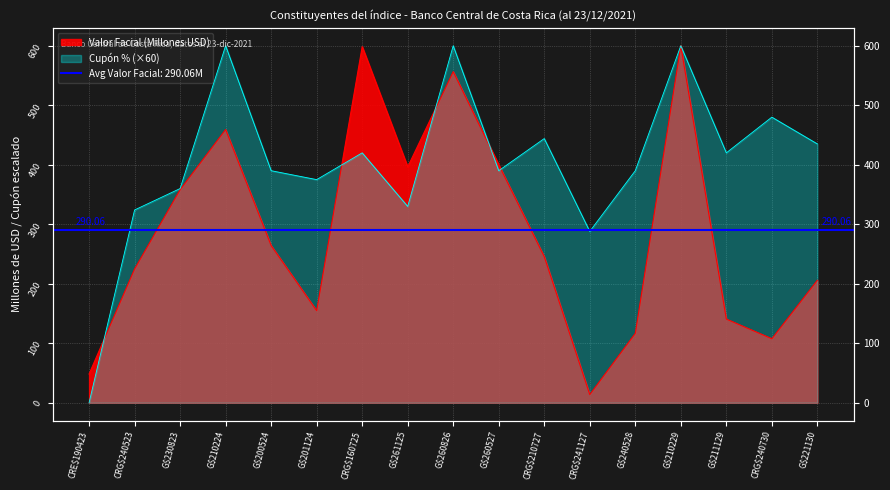

Rank the series by their maximum value, from lowest to highest.

Valor Facial (Millones USD), Cupón (%)